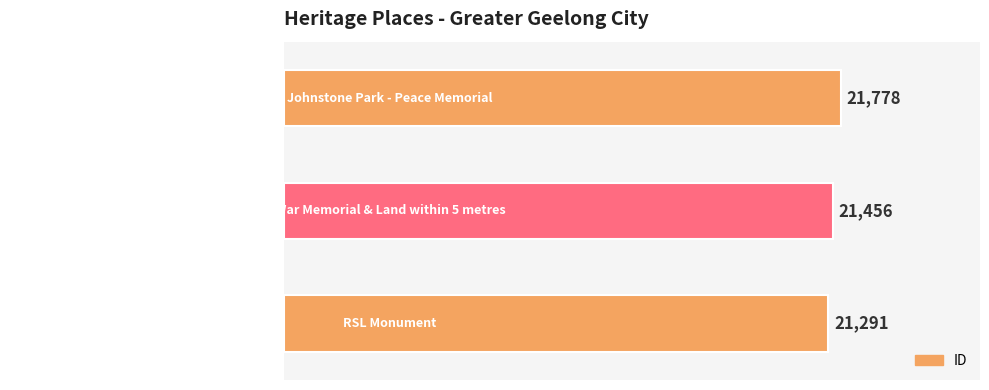

List the labels in order of value, largest first.

Johnstone Park - Peace Memorial, War Memorial & Land within 5 metres, RSL Monument